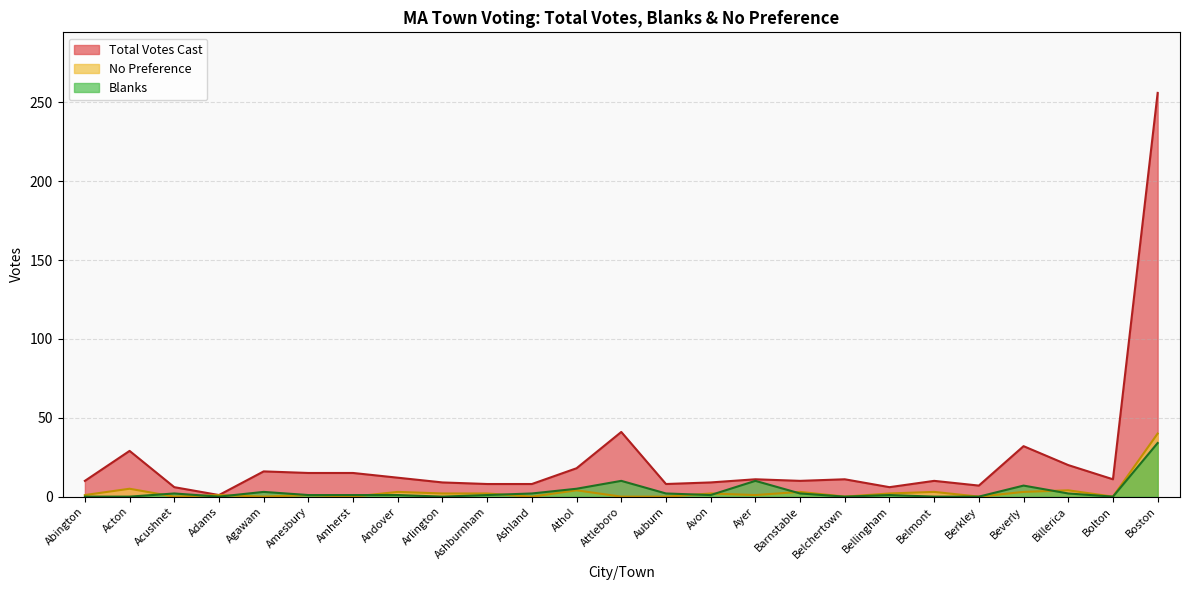

The Blanks series shows 0 at Abington. True or false?

True